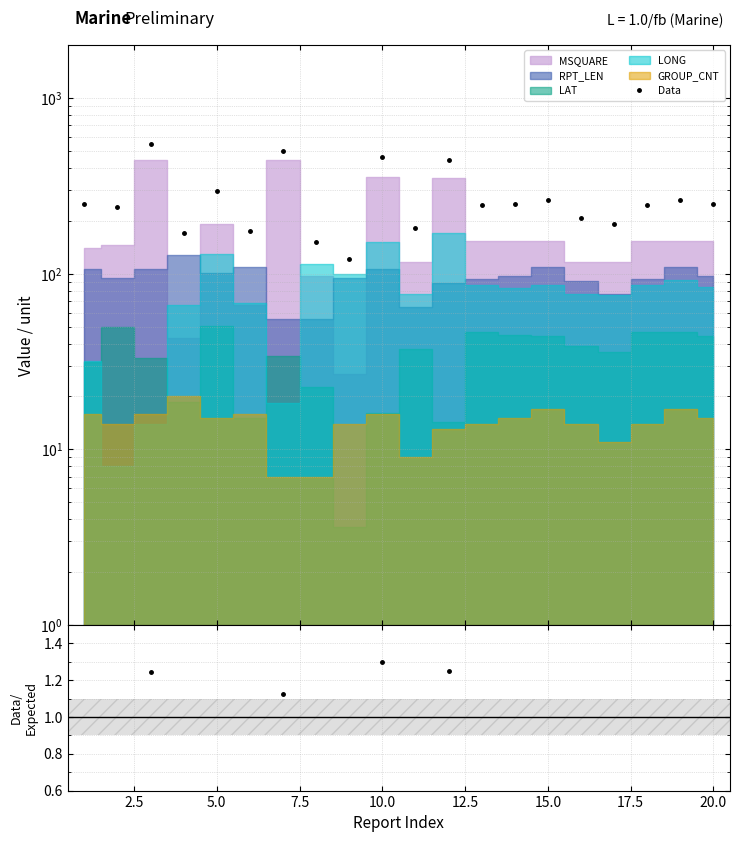

What is the value of the Data/Expected point at the 1st from the left?

1.8